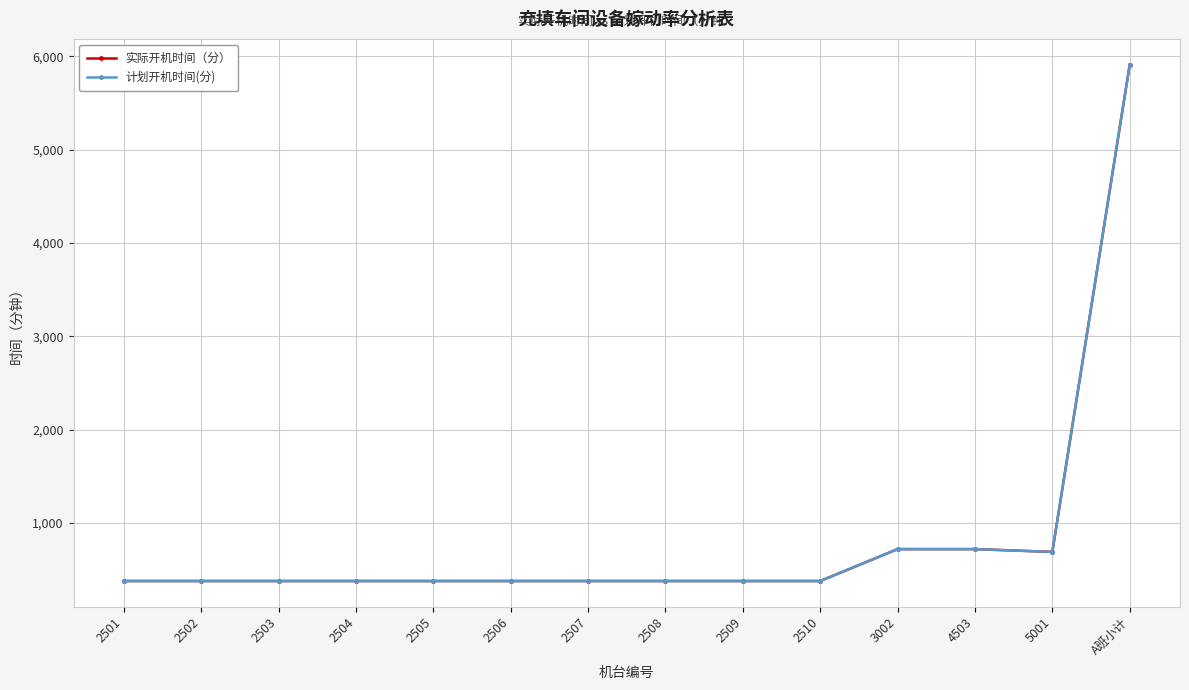

Does the chart have visible grid lines?

Yes